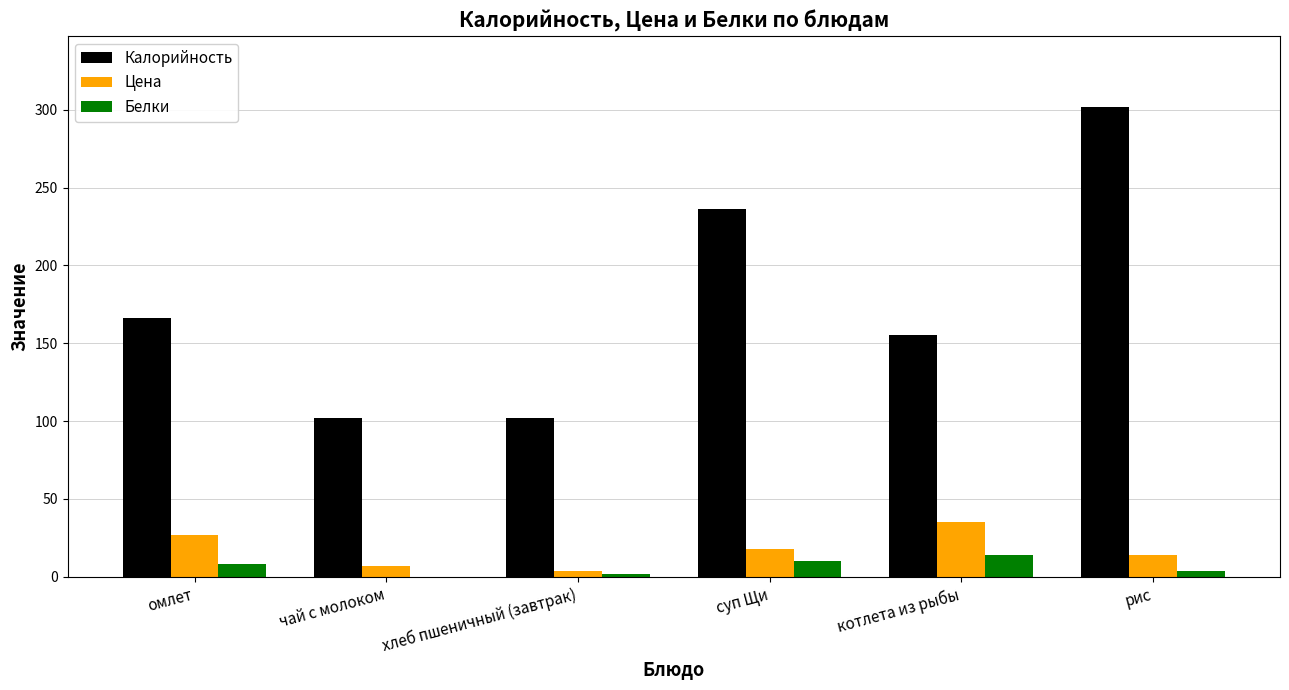

At which category is the sum across all series the highest?

рис